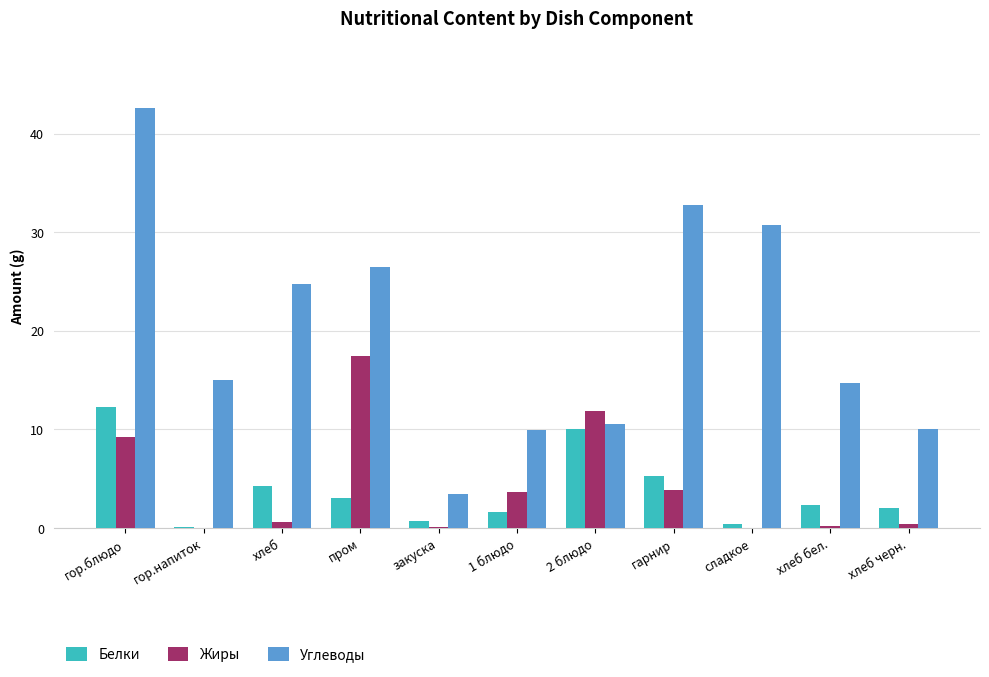

Which series has the largest total across all categories?

Углеводы